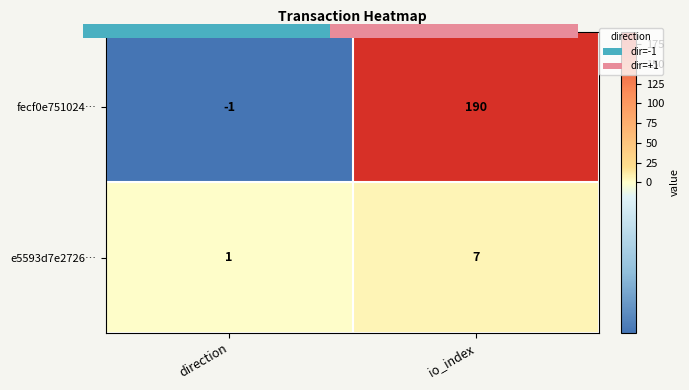

What is the difference between the e5593d7e2726… values at direction and io_index?

6